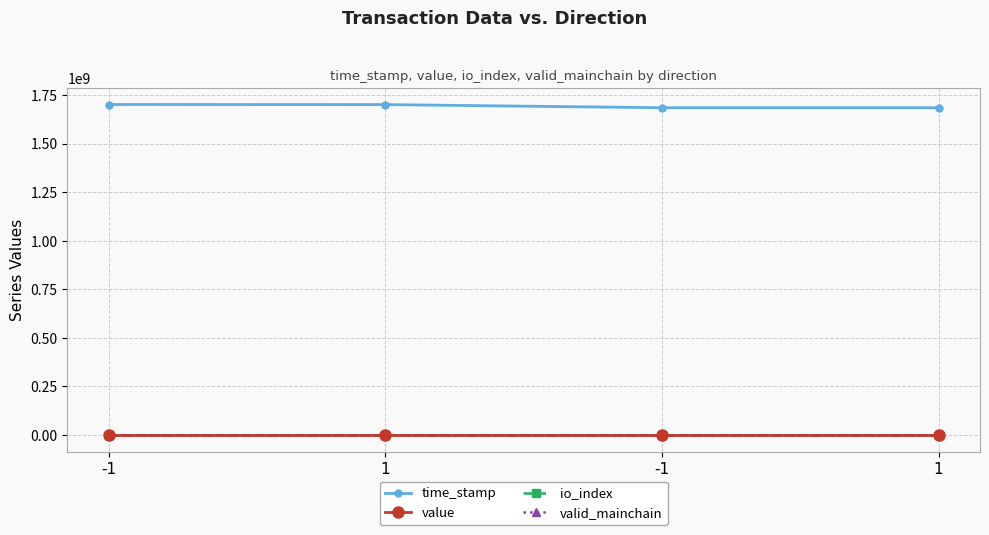

Rank the series by their maximum value, from lowest to highest.

valid_mainchain, value, io_index, time_stamp